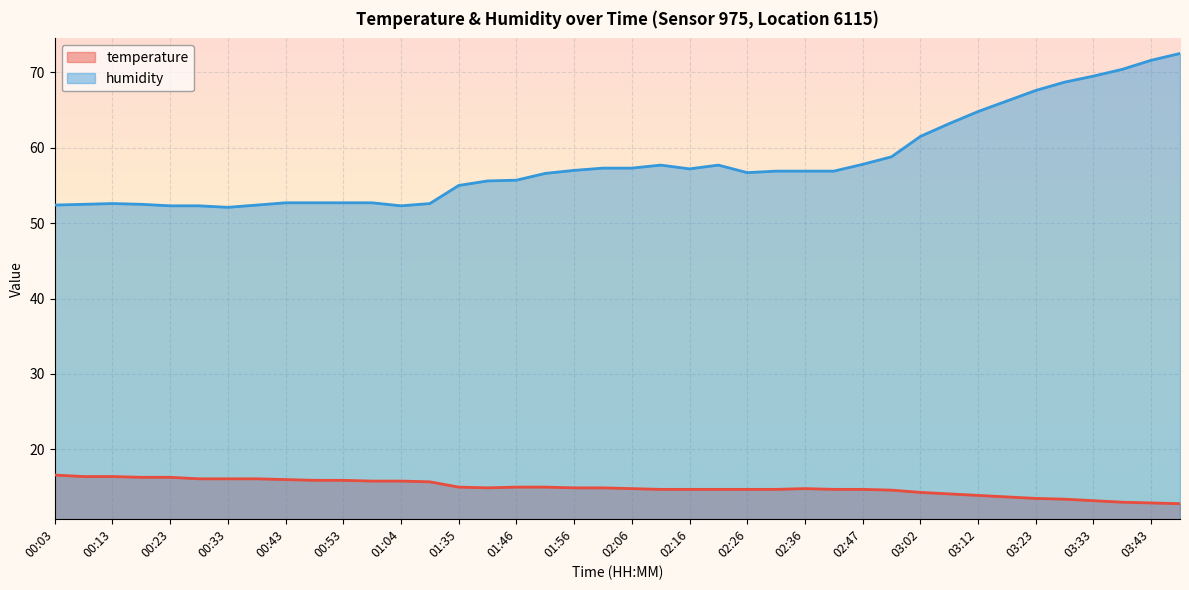

True or false: humidity and temperature cross at least once.

False